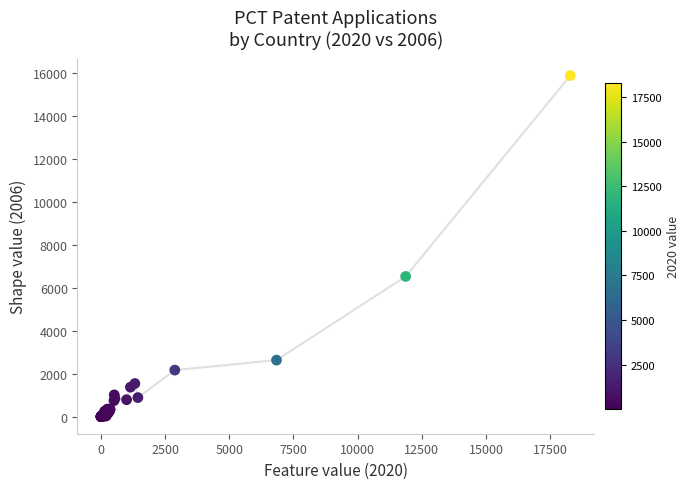

What Y value in the scatter plot is closest to 7934?

6522.5